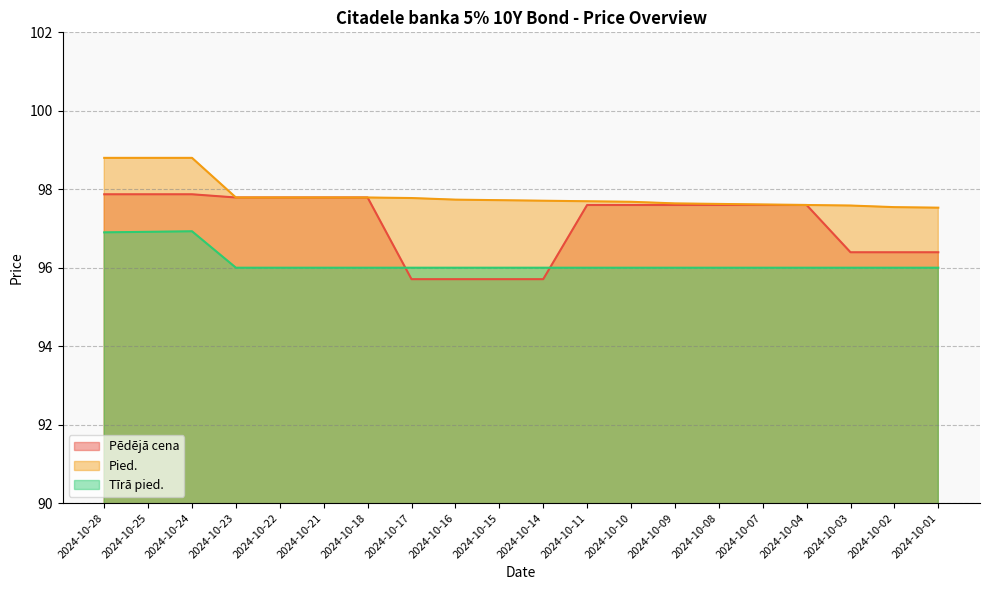

What is the value of the Pēdējā cena point at the 6th from the left?

97.8